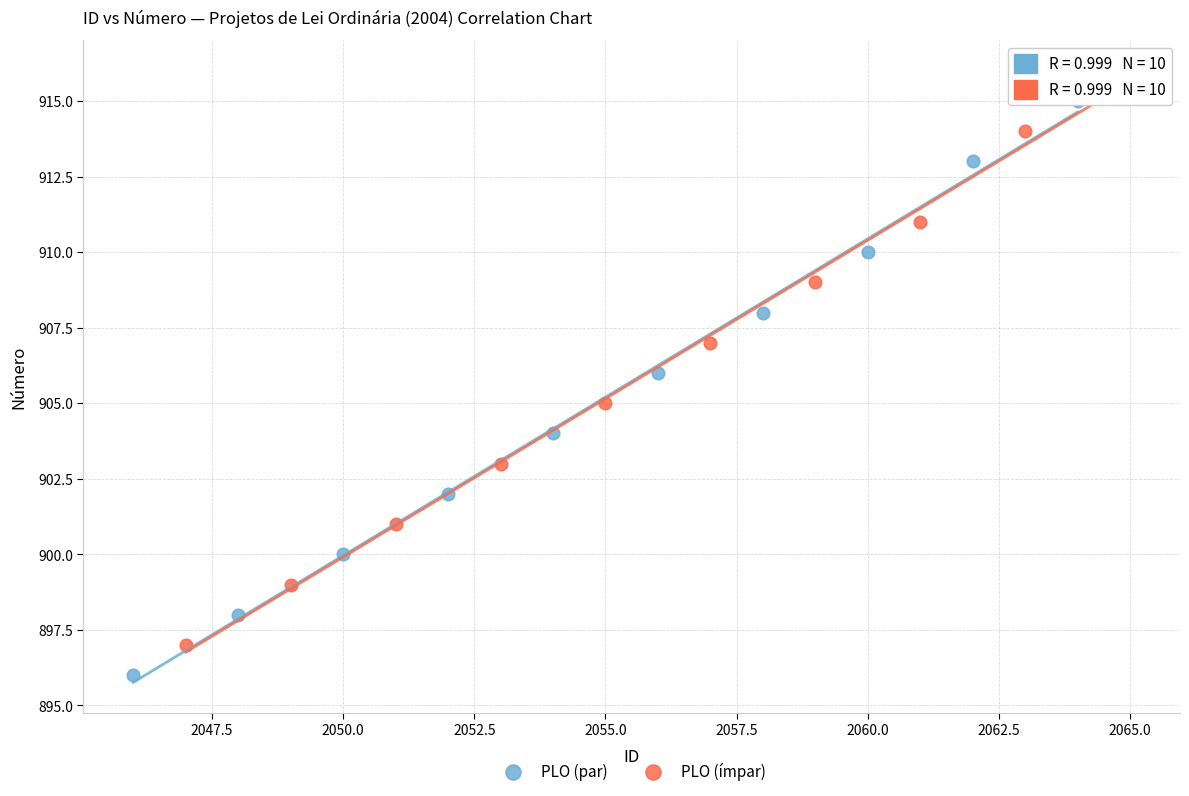

Which series reaches the maximum Y coordinate?

PLO (ímpar)